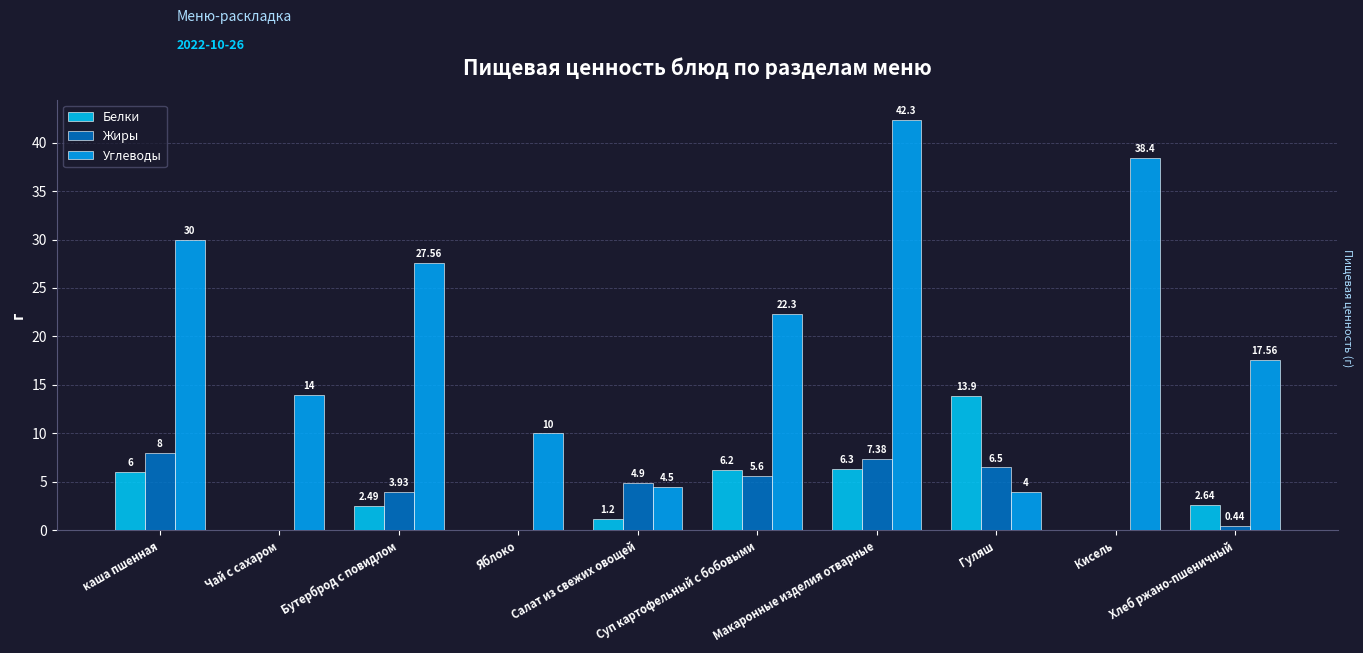

What is the label of the 4th bar from the right?

Макаронные изделия отварные